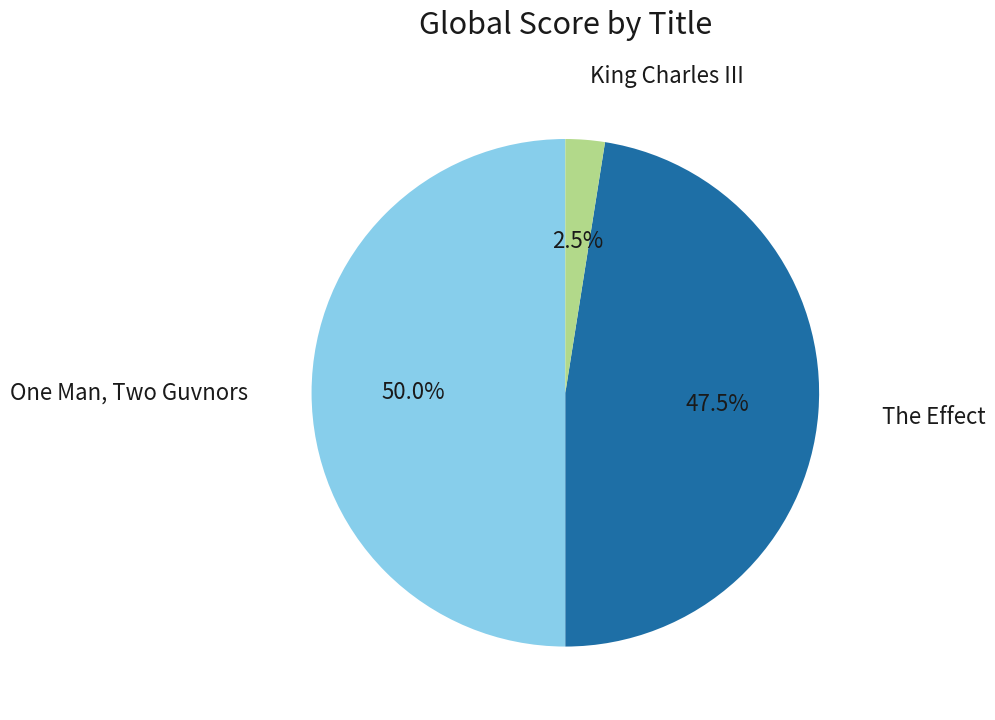

Count the number of slices in the pie.

3